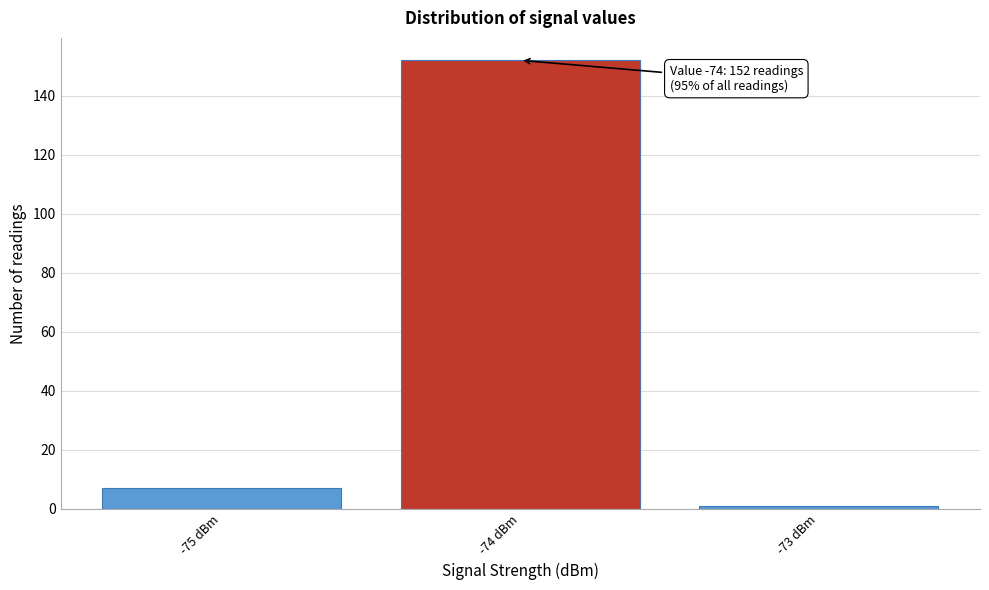

Over which range of the x-axis is the bar tallest?

-74.5 to -73.5